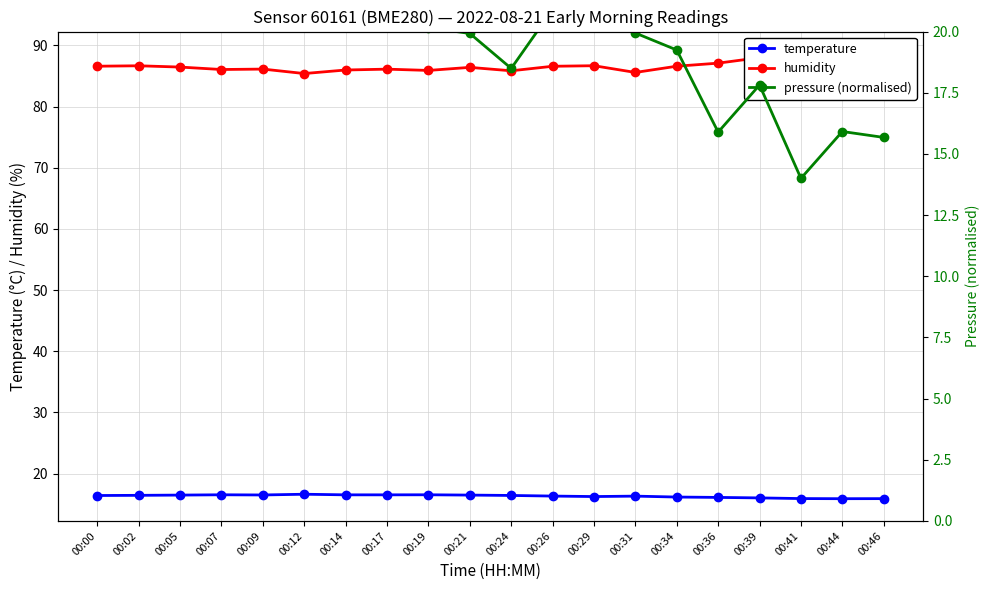

Is this an area chart (filled region under the line)?

No